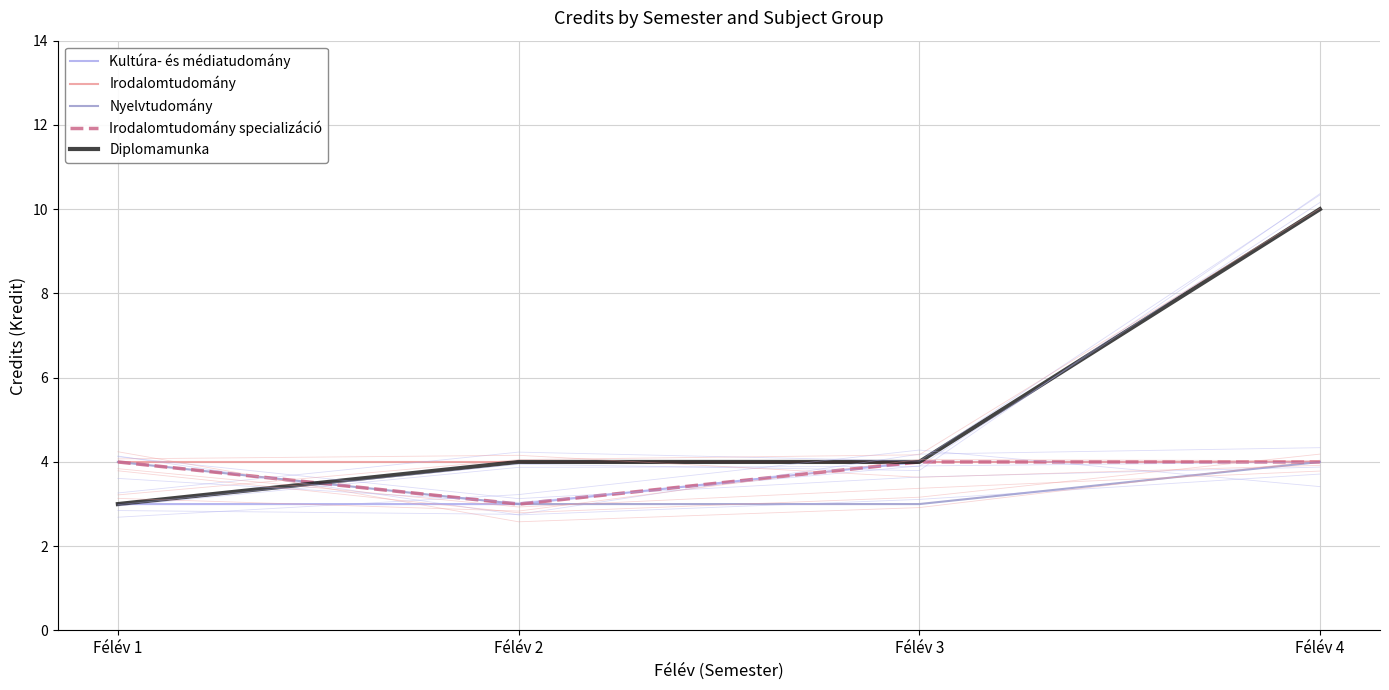

Between which two adjacent categories do Irodalomtudomány specializáció and Diplomamunka first intersect?

Félév 1 and Félév 2